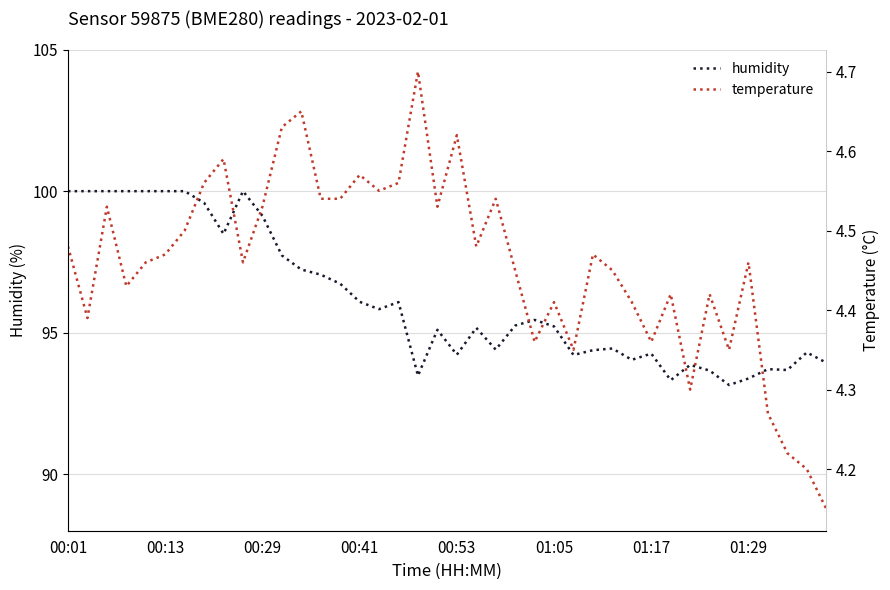

Is it true that humidity equals 53.9 at 26?

False